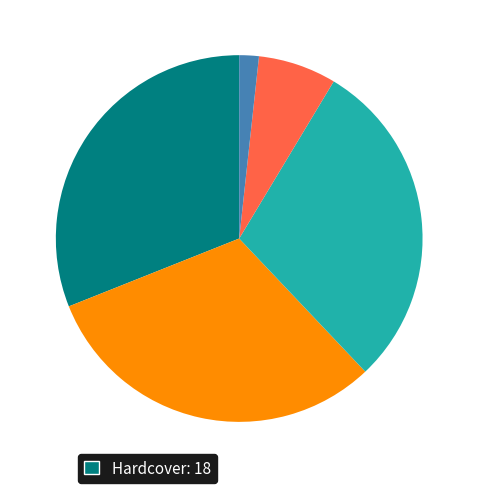

Is there any slice that represents more than half of the pie?

No